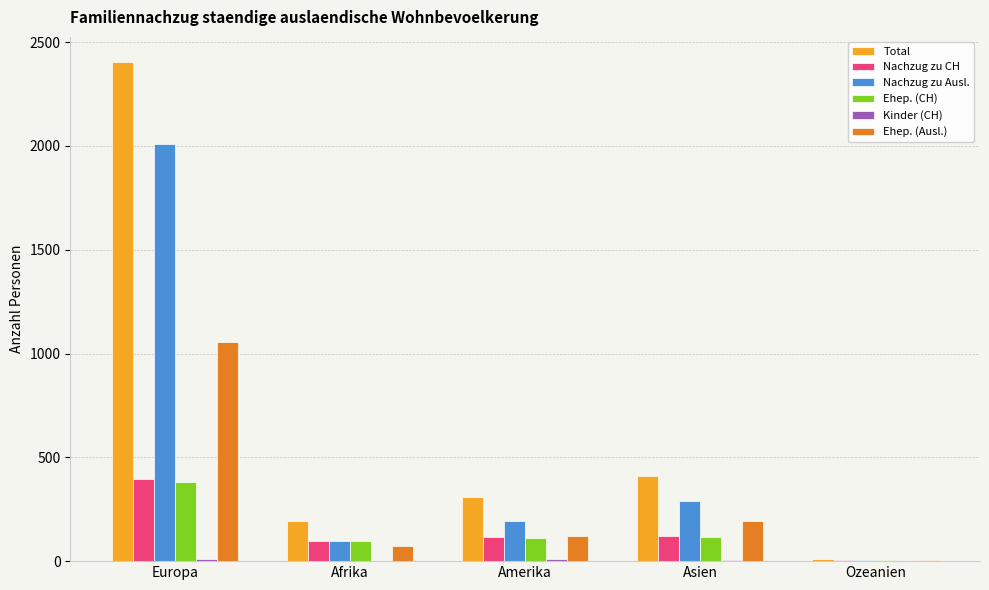

The Ehep. (Ausl.) series shows 304 at Asien. True or false?

False